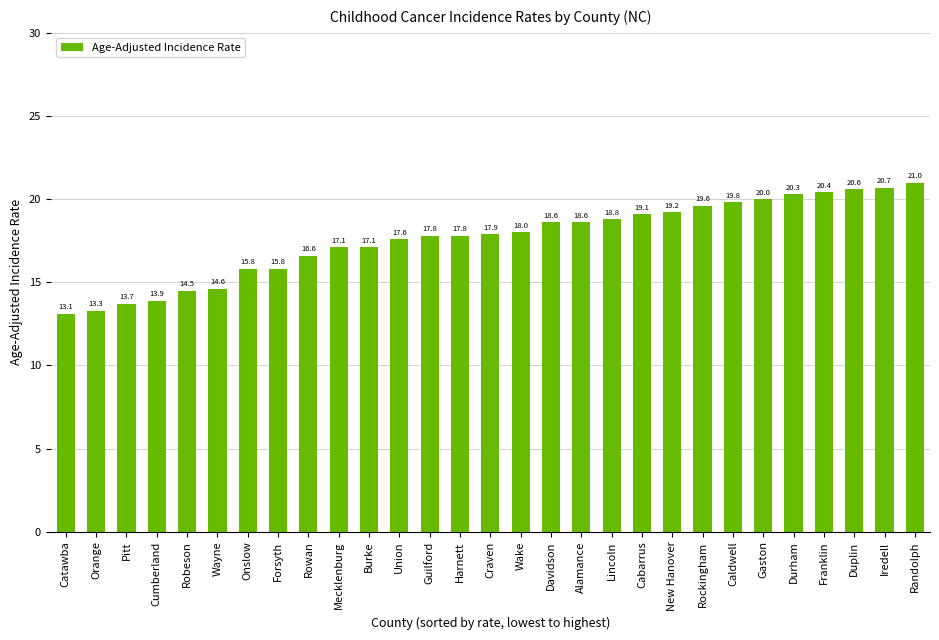

What is the minimum value shown in the chart?

13.1